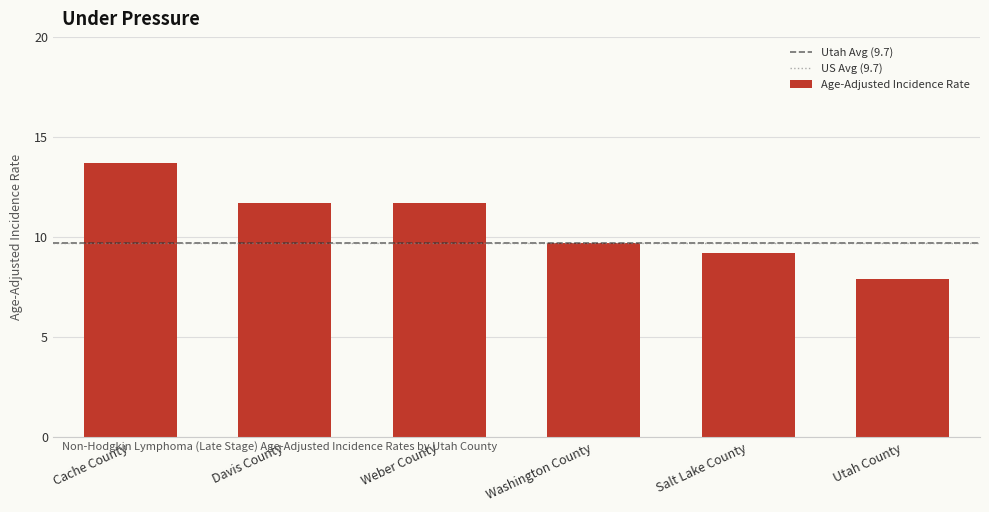

Reading left to right, transcribe all the data shown in this chart.

13.7	11.7	11.7	9.7	9.2	7.9